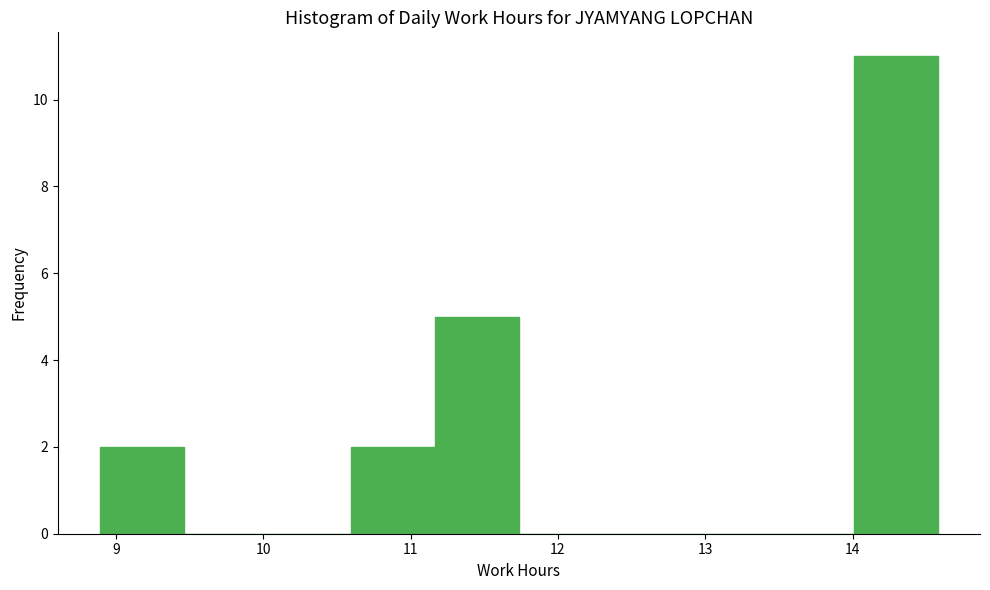

Which range on the x-axis has the tallest bar?

14.0 to 14.6